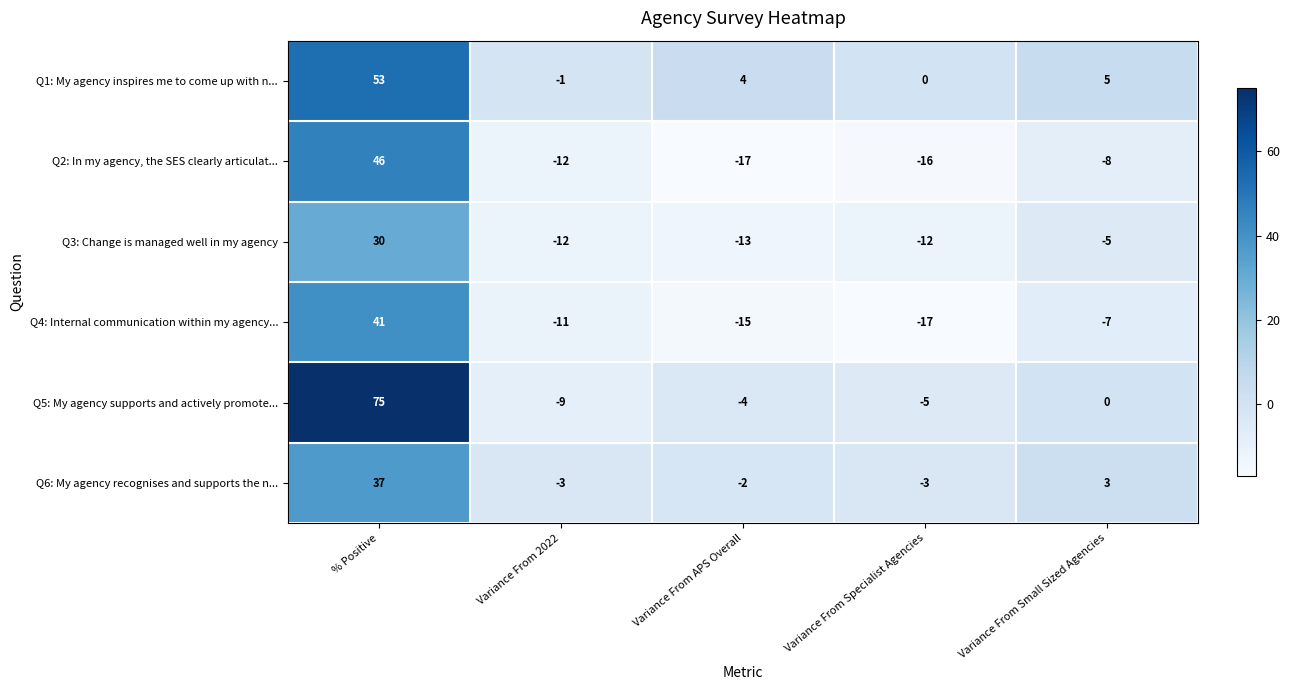

What is the difference between the maximum and minimum values in the Q6: My agency recognises and supports the n... series?

40